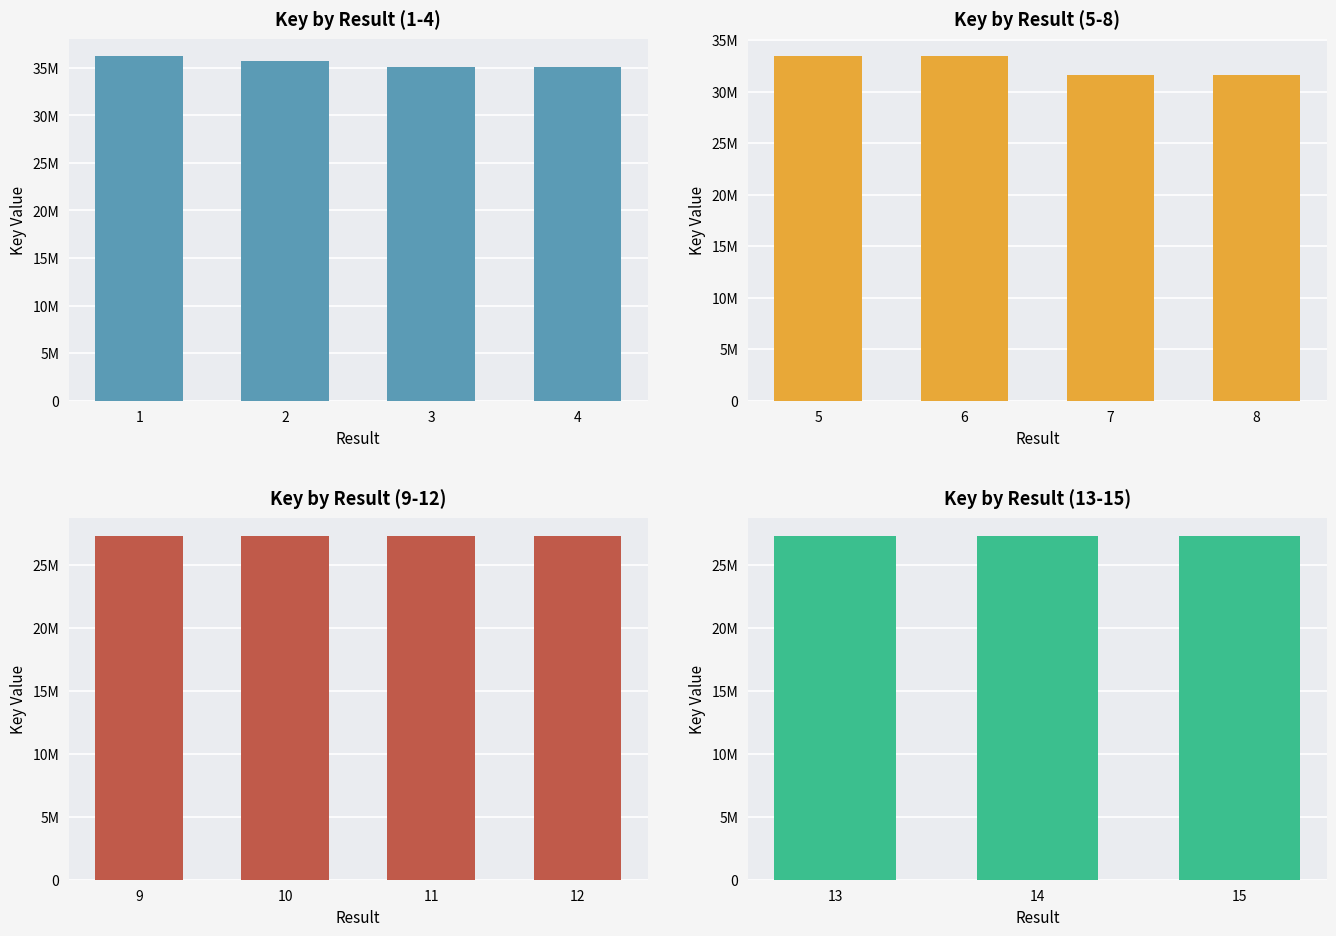

How many data points does each series have?

3